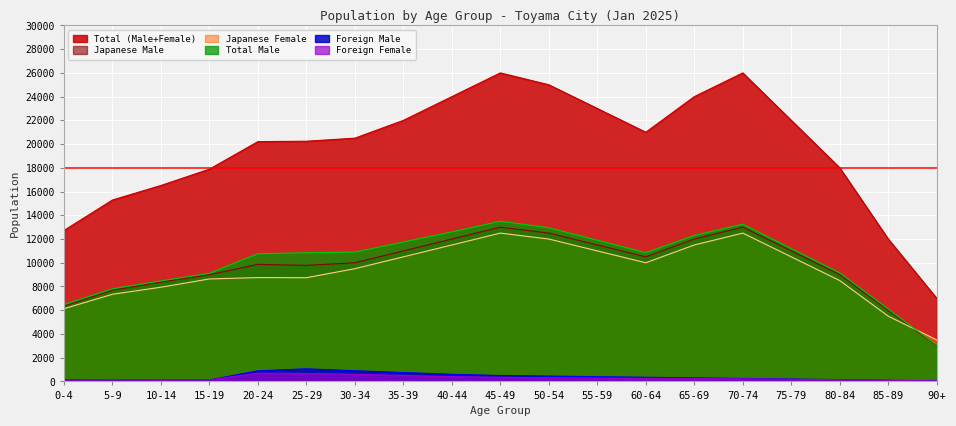

After their last crossing, which series has the higher values: Japanese Male or Japanese Female?

Japanese Female